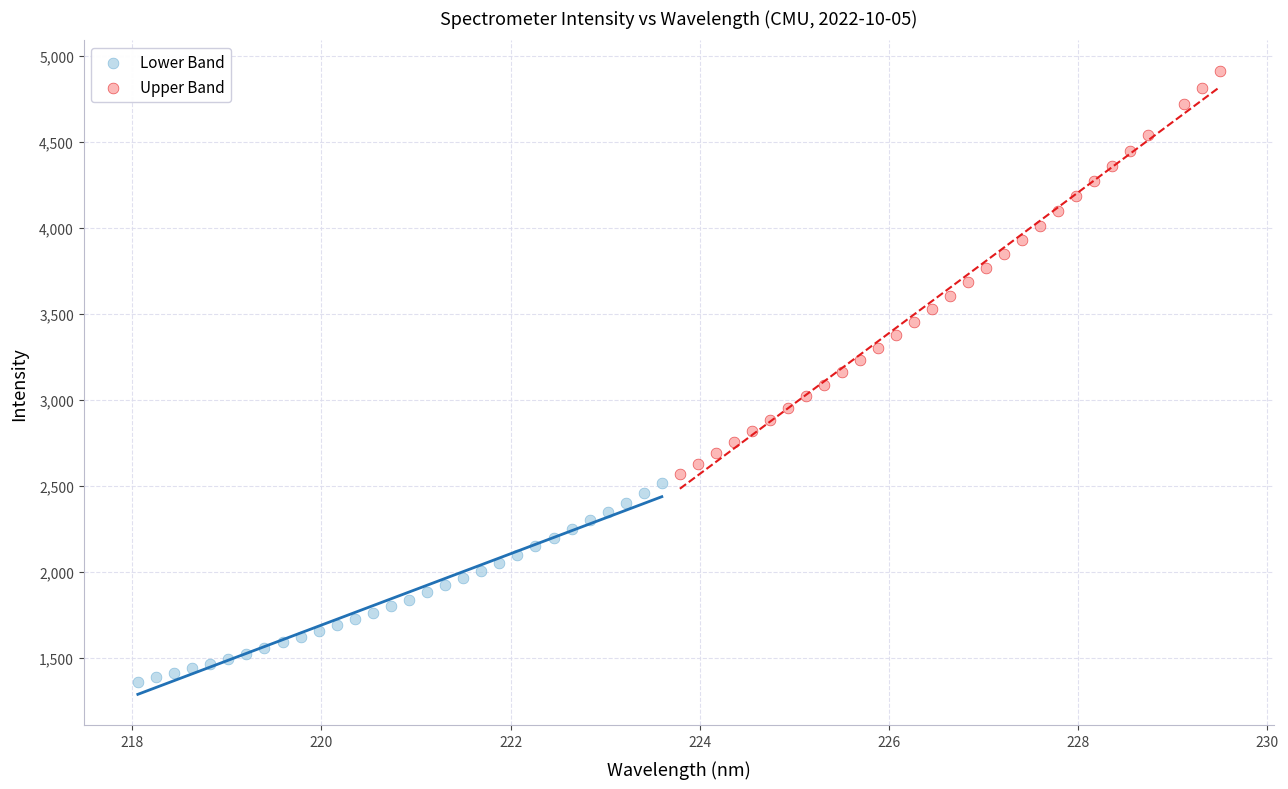

Which series has the largest Y range (max minus min)?

Upper Band